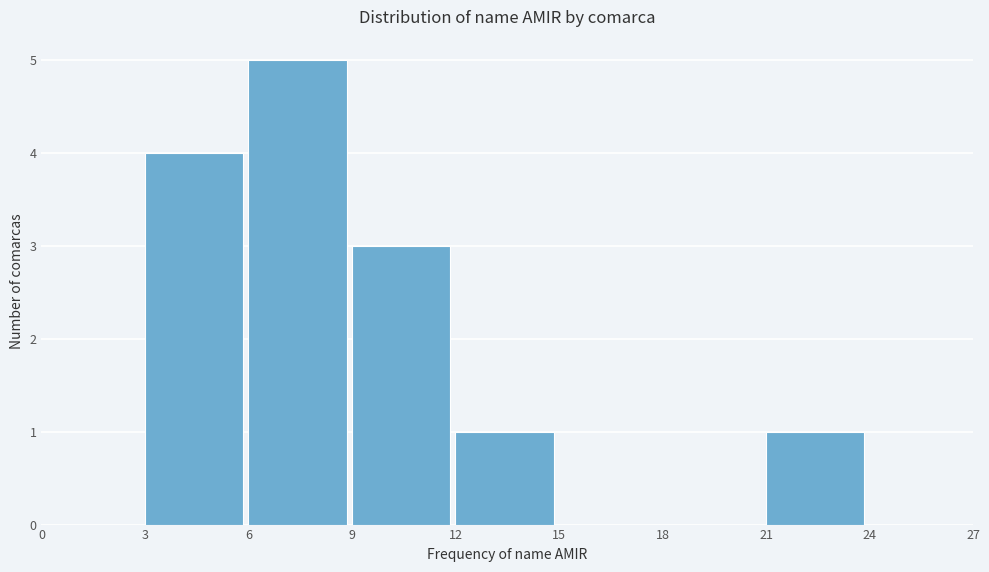

Over which range of the x-axis is the bar tallest?

6 to 9